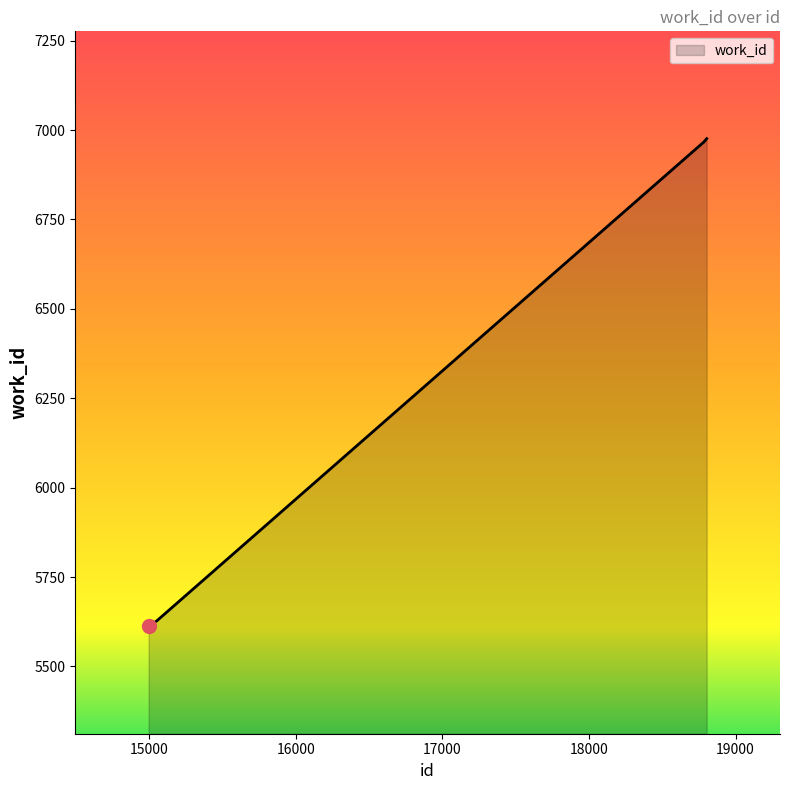

What is the smallest value displayed?

5612